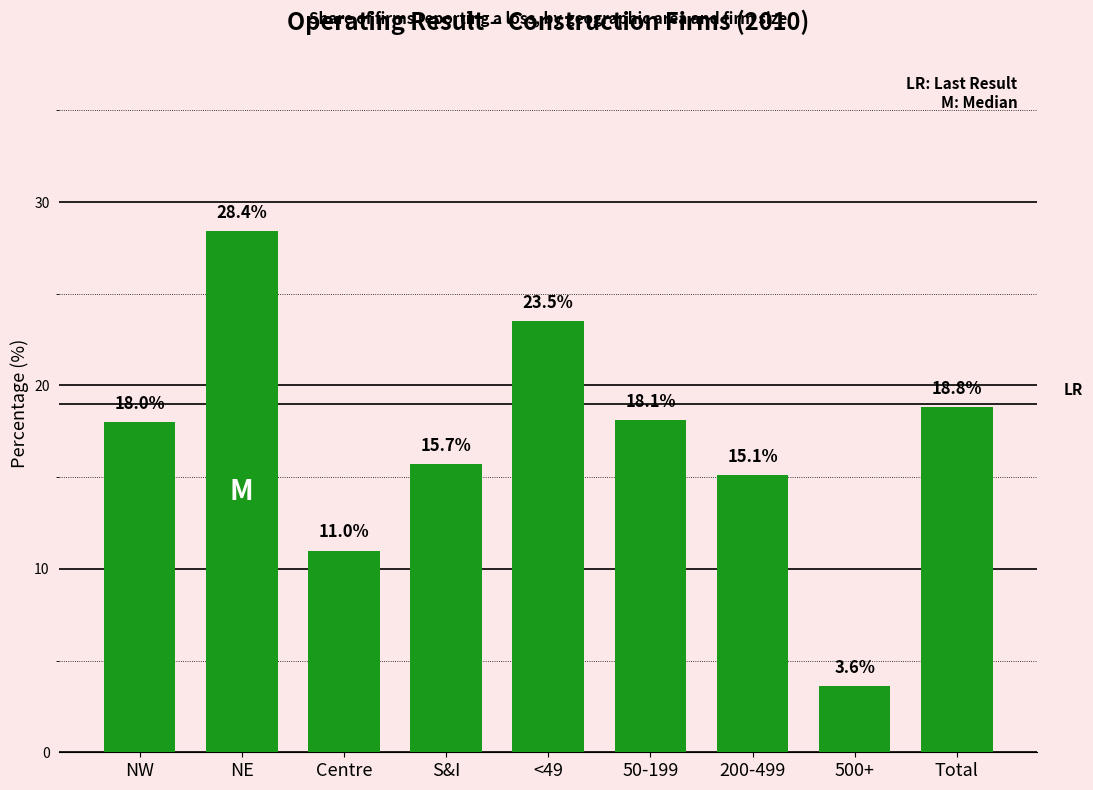

Reading left to right, extract all data points from this chart.

18.0	28.4	11.0	15.7	23.5	18.1	15.1	3.6	18.8